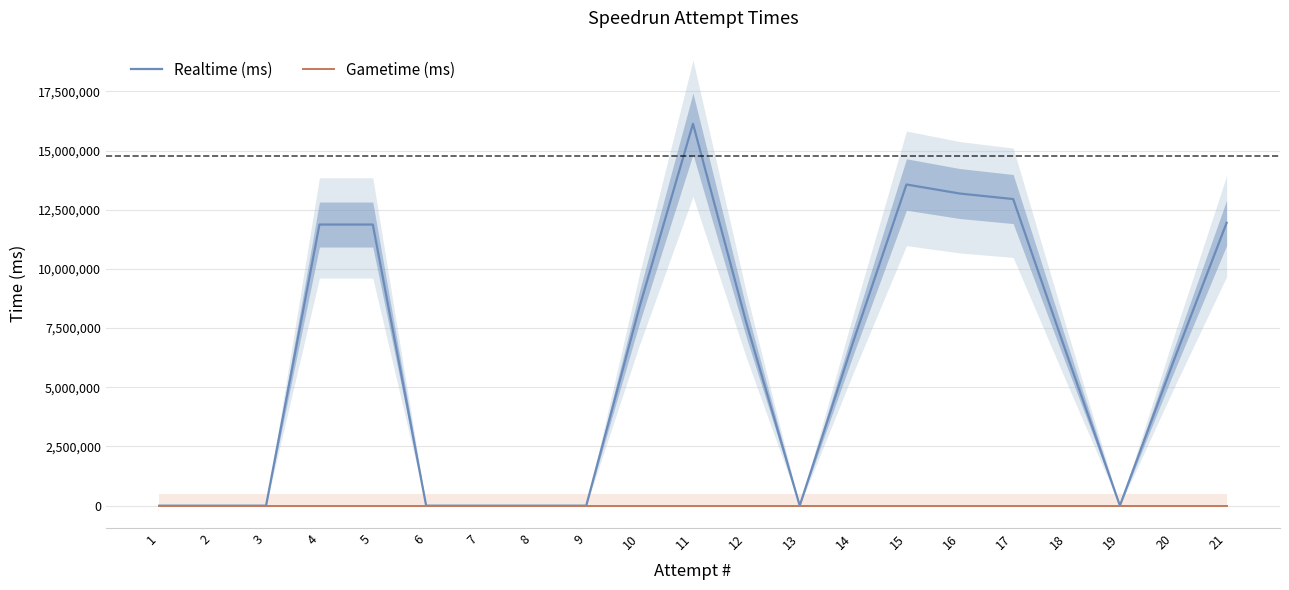

How many lines are shown in the chart?

2